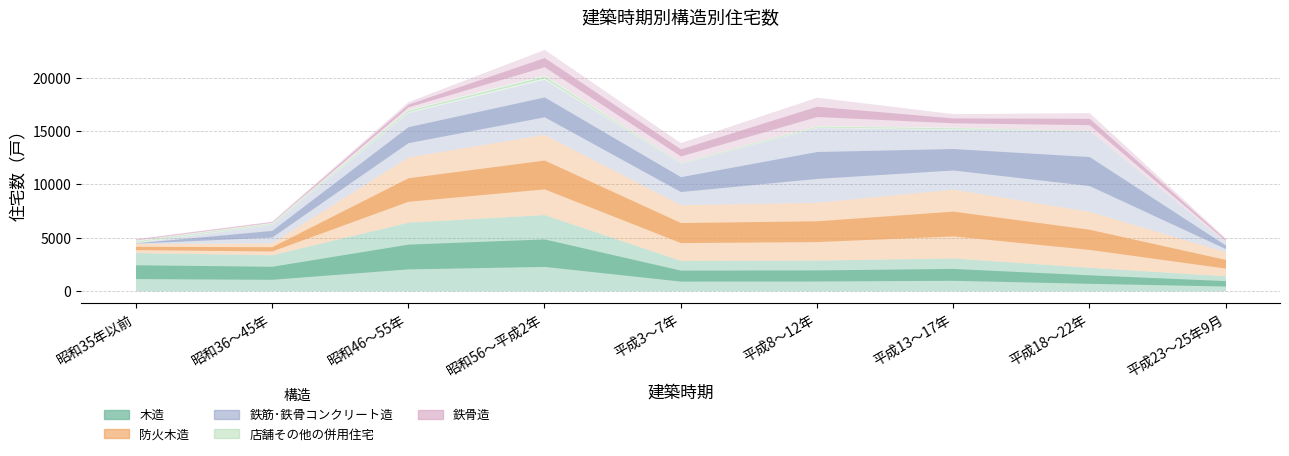

At which category does 鉄筋･鉄骨コンクリート造 reach its first local peak?

昭和56～平成2年